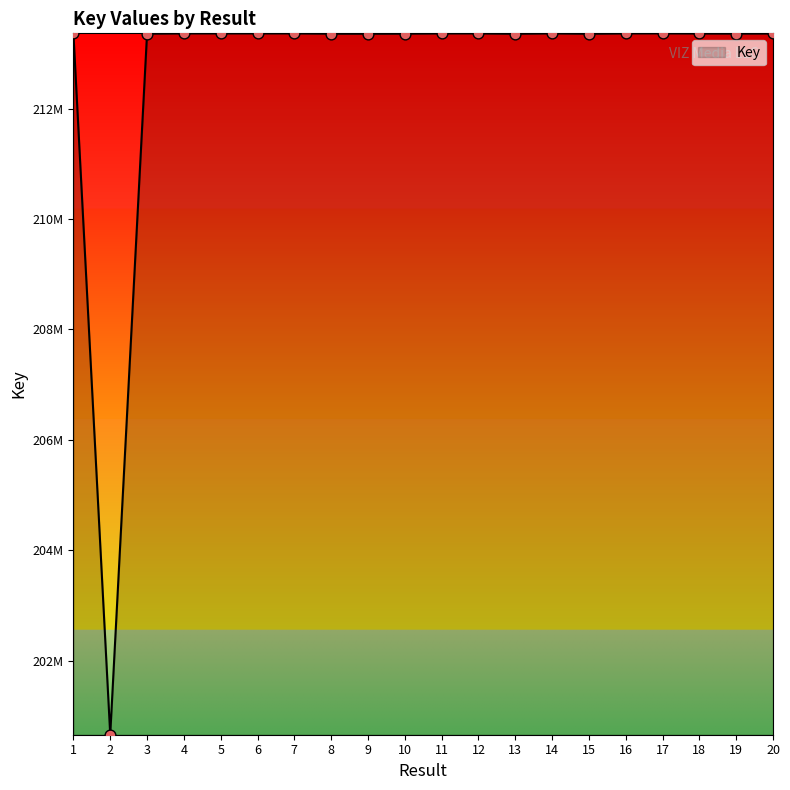

Which has a higher value, 11 or 16?

16